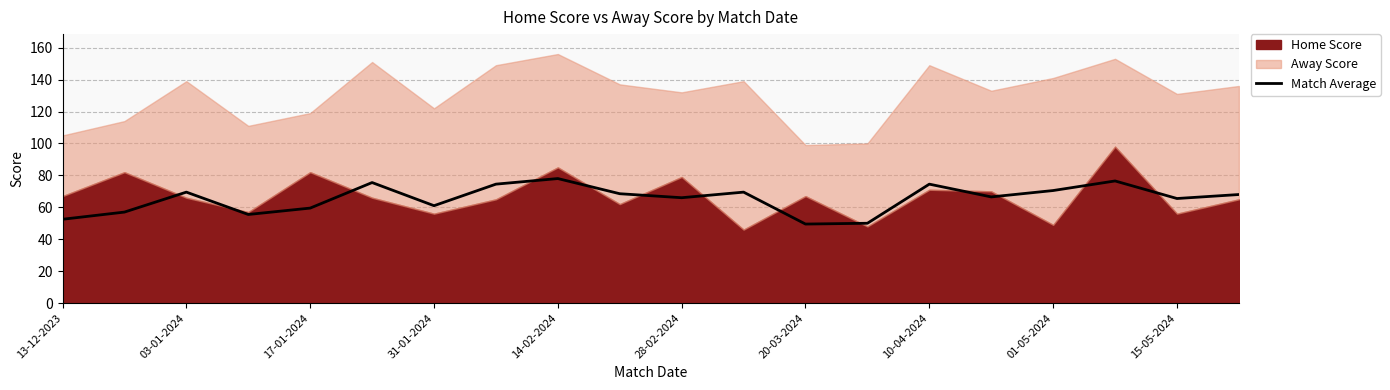

What is the lowest value of the Match Average series?

49.5